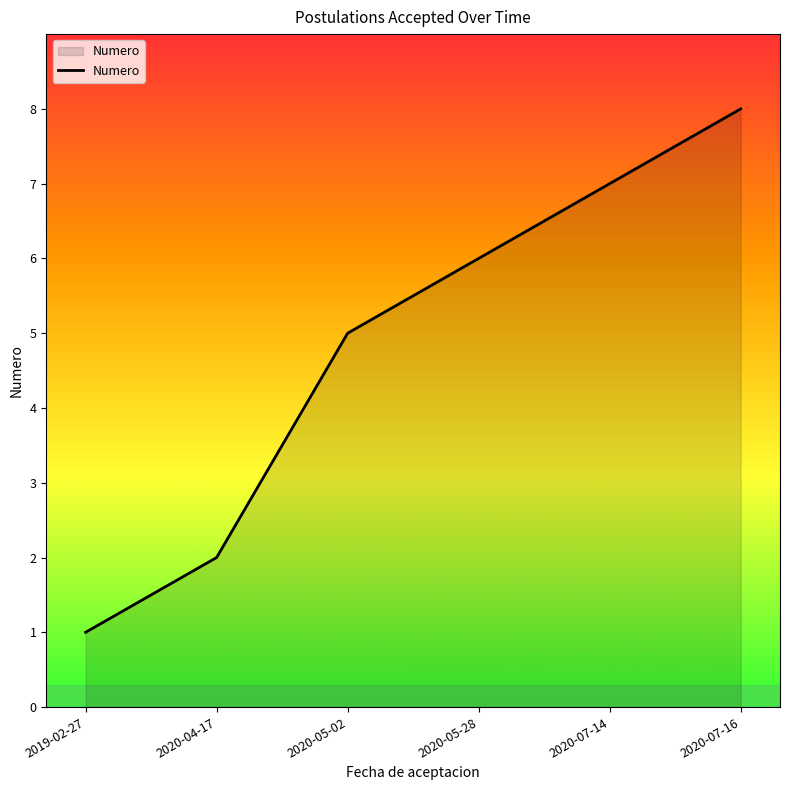

List the labels in order of value, smallest first.

2019-02-27, 2020-04-17, 2020-05-02, 2020-05-28, 2020-07-14, 2020-07-16